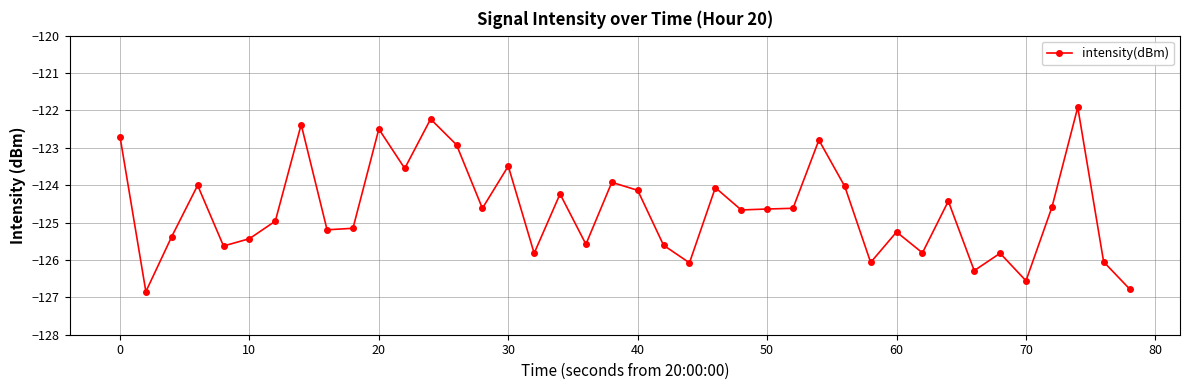

What is the value of the 14th point from the left?

-122.9